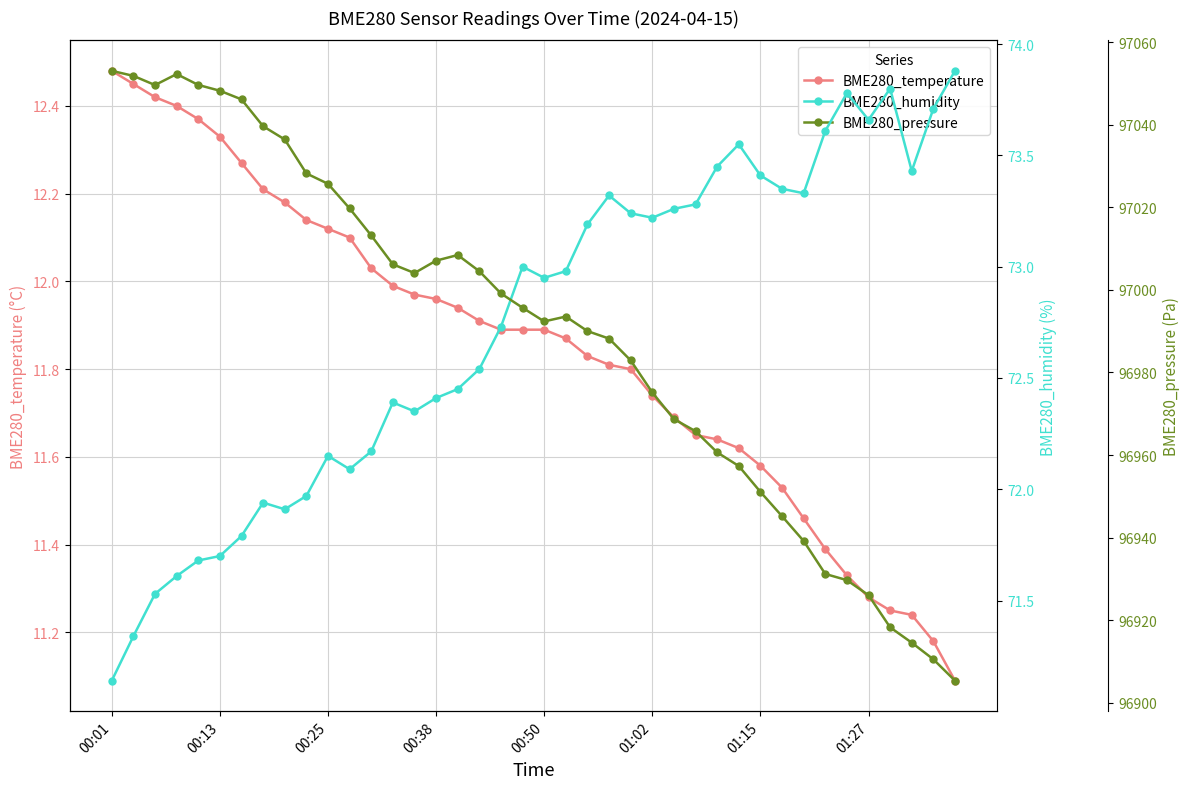

What is the total value across all series at 24?

97068.0